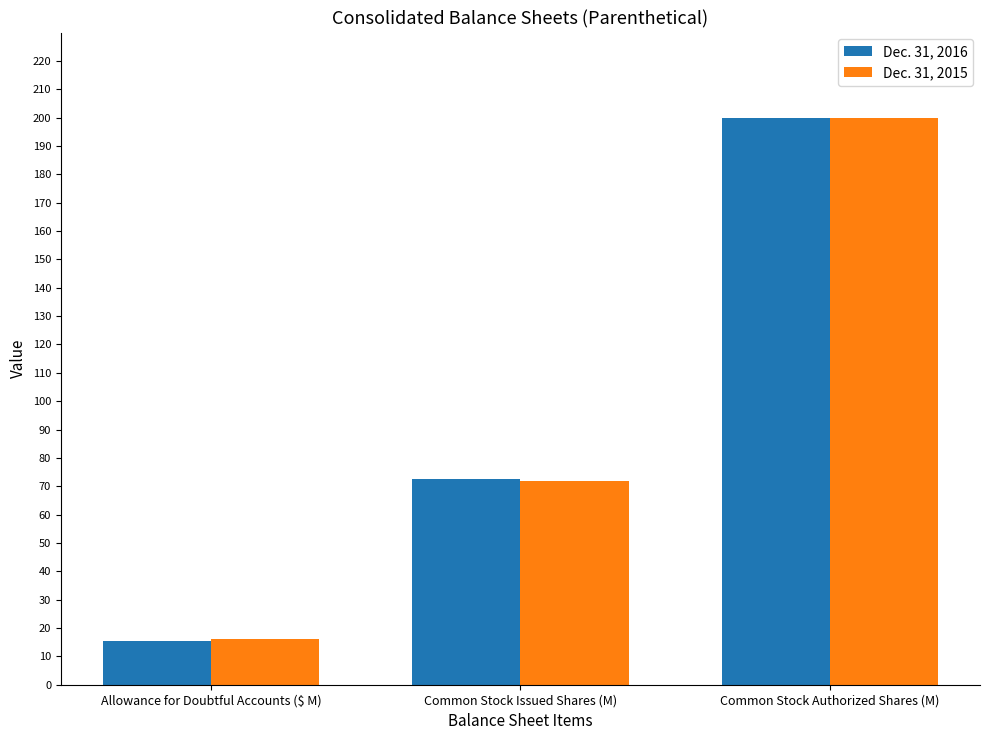

What is the total value across all series at Allowance for Doubtful Accounts ($ M)?

31.6